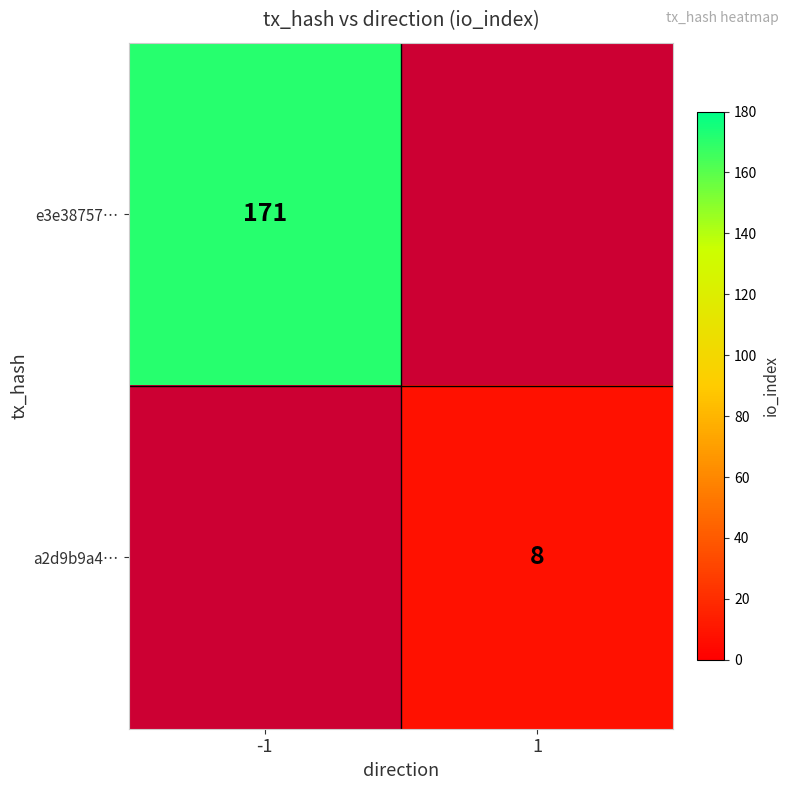

Is it true that e3e38757… equals 90 at -1?

False